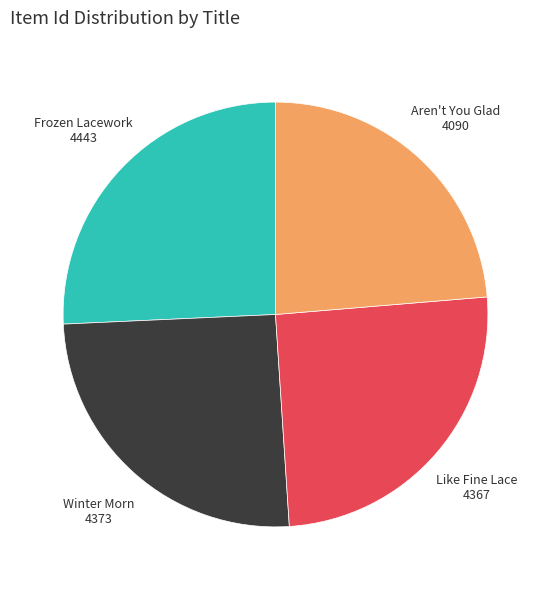

Combined, do Like Fine Lace and Aren't You Glad account for over 50%?

No